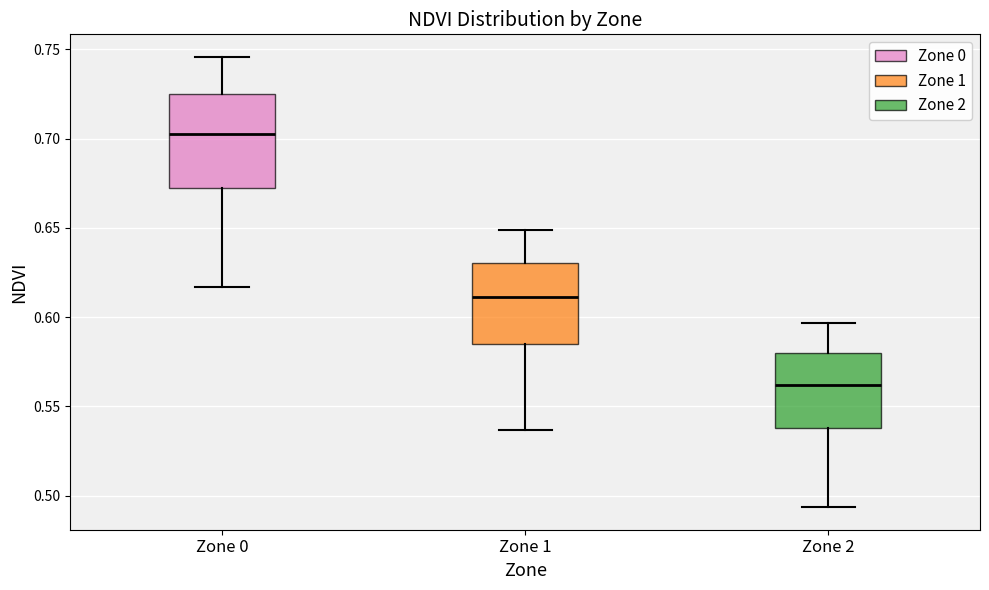

Which box has the lowest median line?

Zone 2